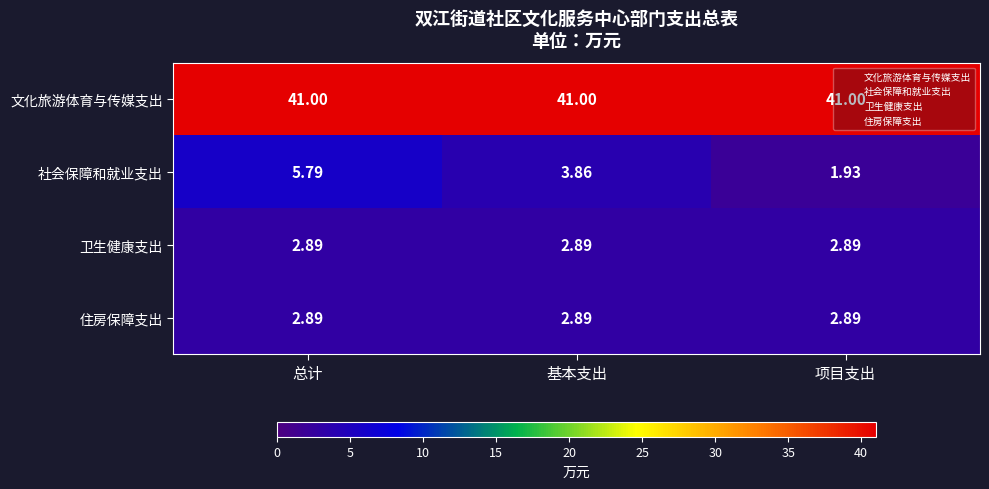

Which category has the lowest value across all series?

项目支出